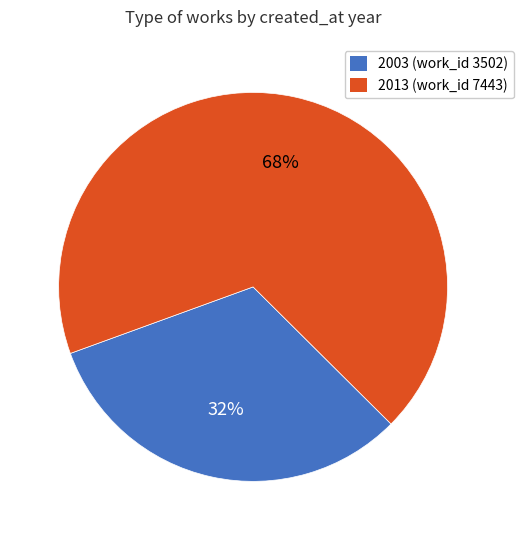

Which category has the biggest portion of the pie?

2013